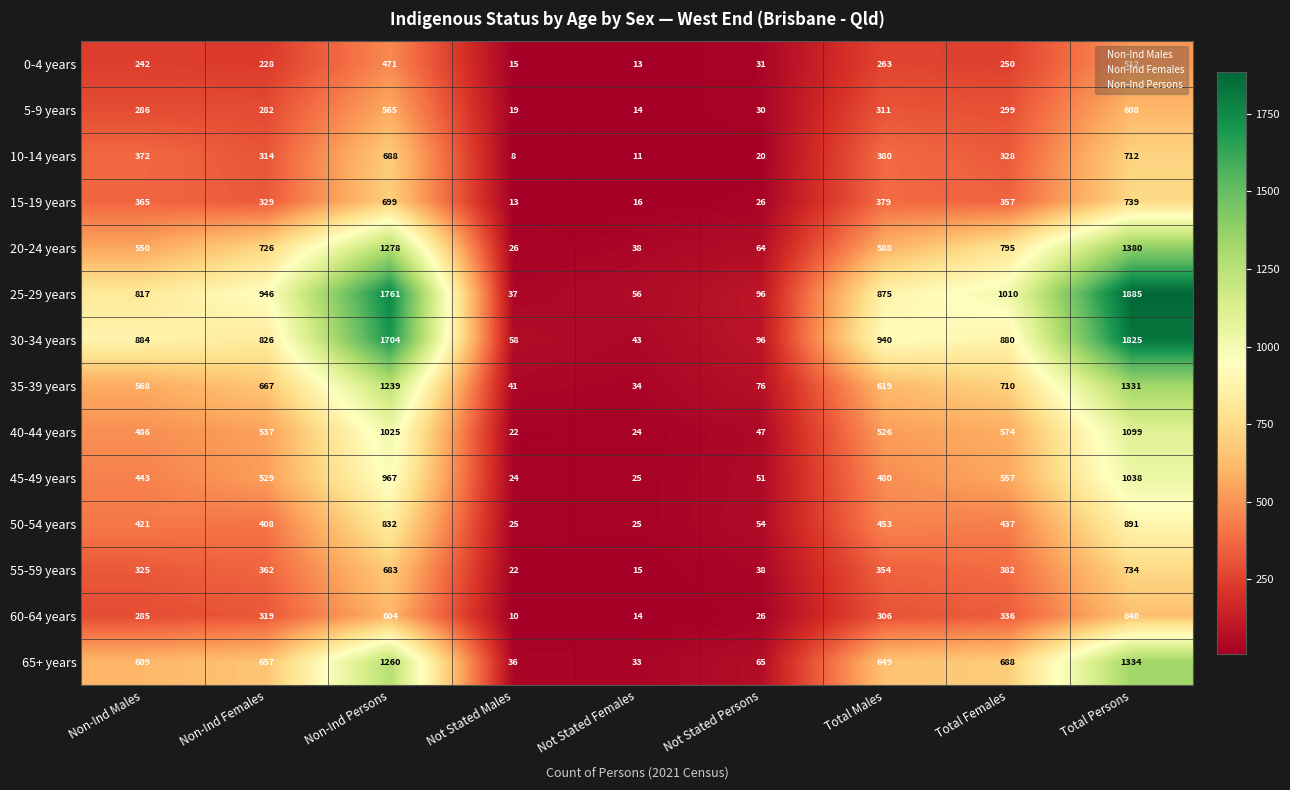

List the series in order of their peak value, lowest first.

0-4 years, 5-9 years, 60-64 years, 10-14 years, 55-59 years, 15-19 years, 50-54 years, 45-49 years, 40-44 years, 35-39 years, 65+ years, 20-24 years, 30-34 years, 25-29 years